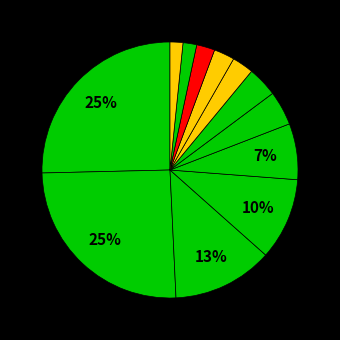

How many segments does this pie chart have?

12